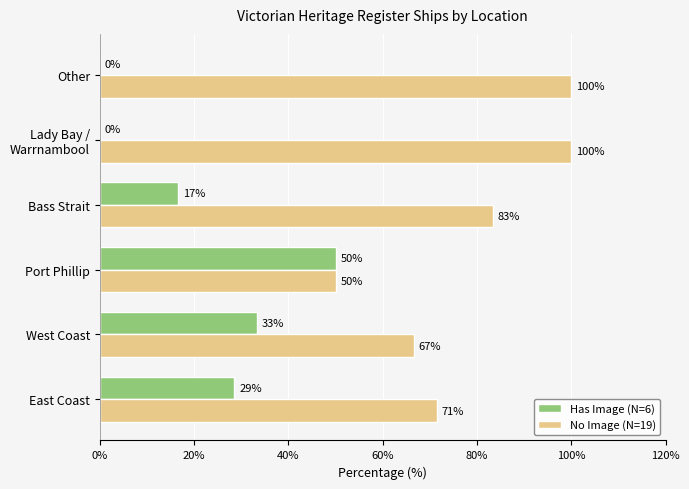

What is the average value of the No Image (N=19) series?

78.6